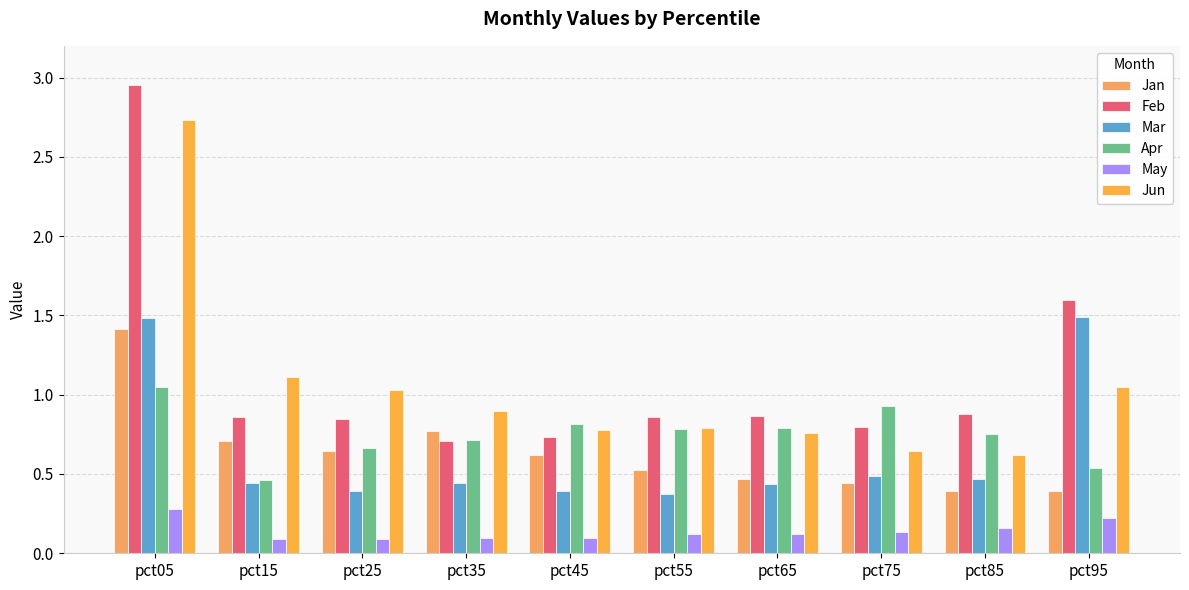

Rank the series at pct75 from highest to lowest value.

Apr, Feb, Jun, Mar, Jan, May